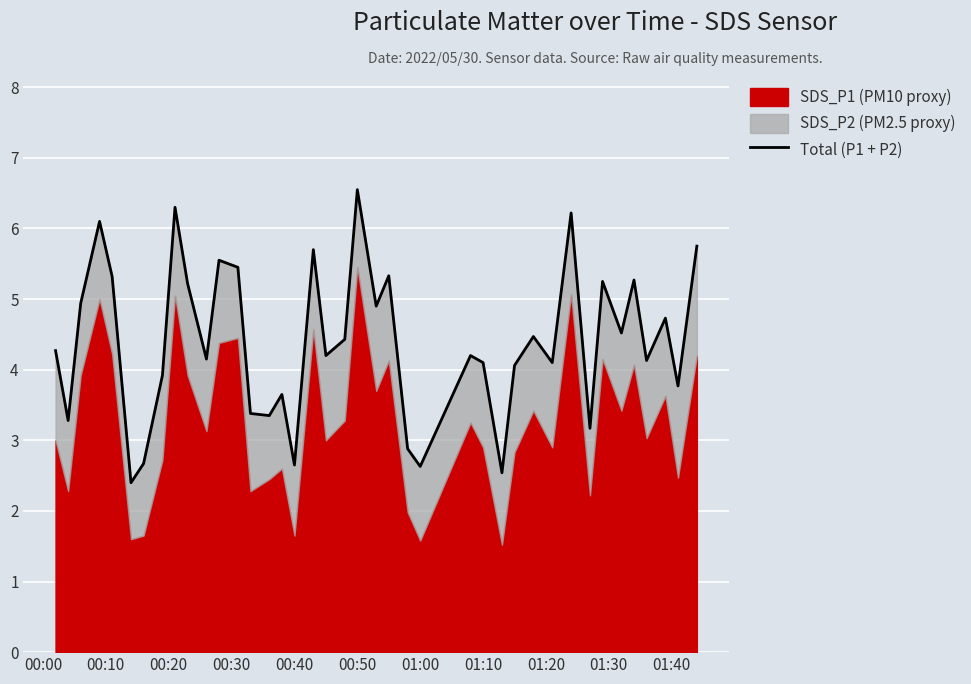

Reading left to right, transcribe all the data shown in this chart.

4.3	3.3	4.9	6.1	5.3	2.4	2.7	3.9	6.3	5.2	4.2	5.5	5.5	3.4	3.4	3.7	2.6	5.7	4.2	4.4	6.6	4.9	5.3	2.9	2.6	4.2	4.1	2.5	4.1	4.5	4.1	6.2	3.2	5.2	4.5	5.3	4.1	4.7	3.8	5.8